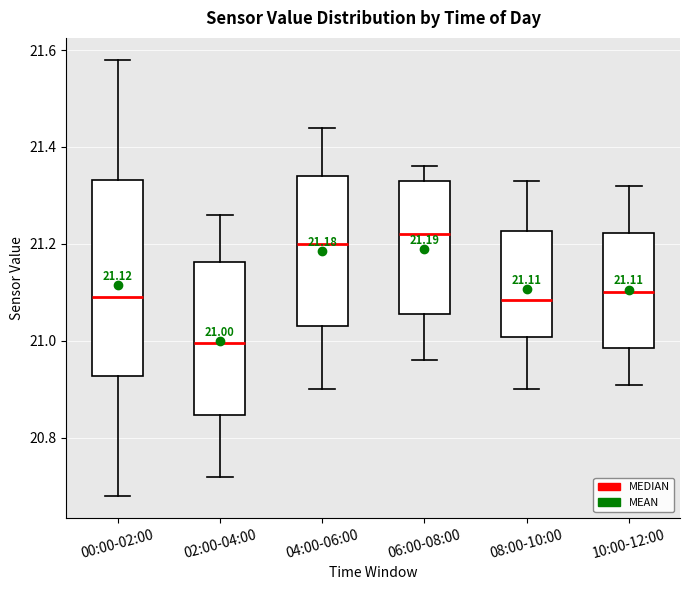

Which box has the lowest median line?

02:00-04:00